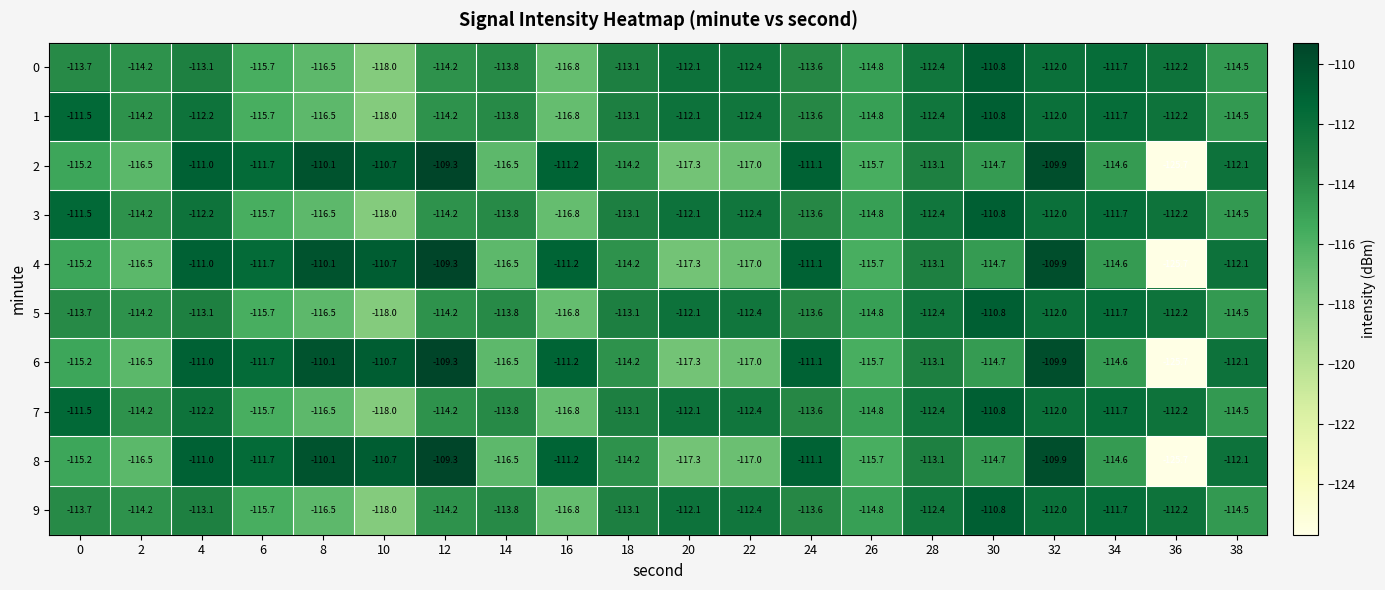

True or false: 2 has a value of -201.1 at 14.

False